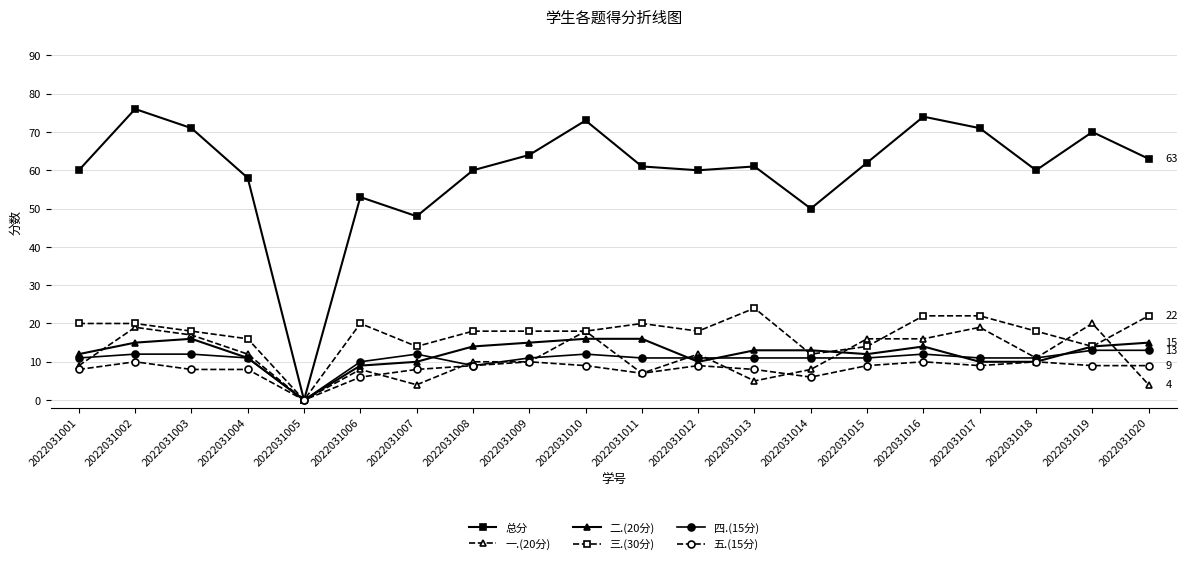

What is the sum of the 三.(30分) values at 2022031007 and 2022031019?

28